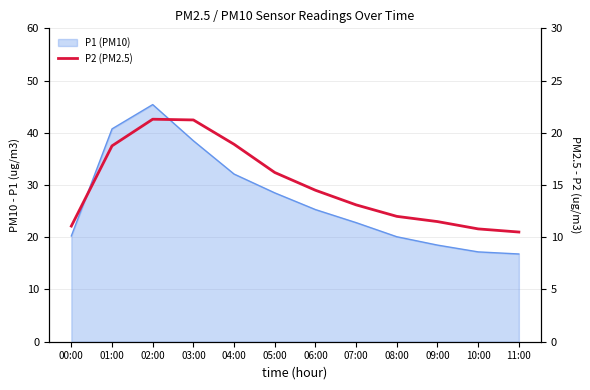

At which category does the chart reach its peak across all series?

02:00